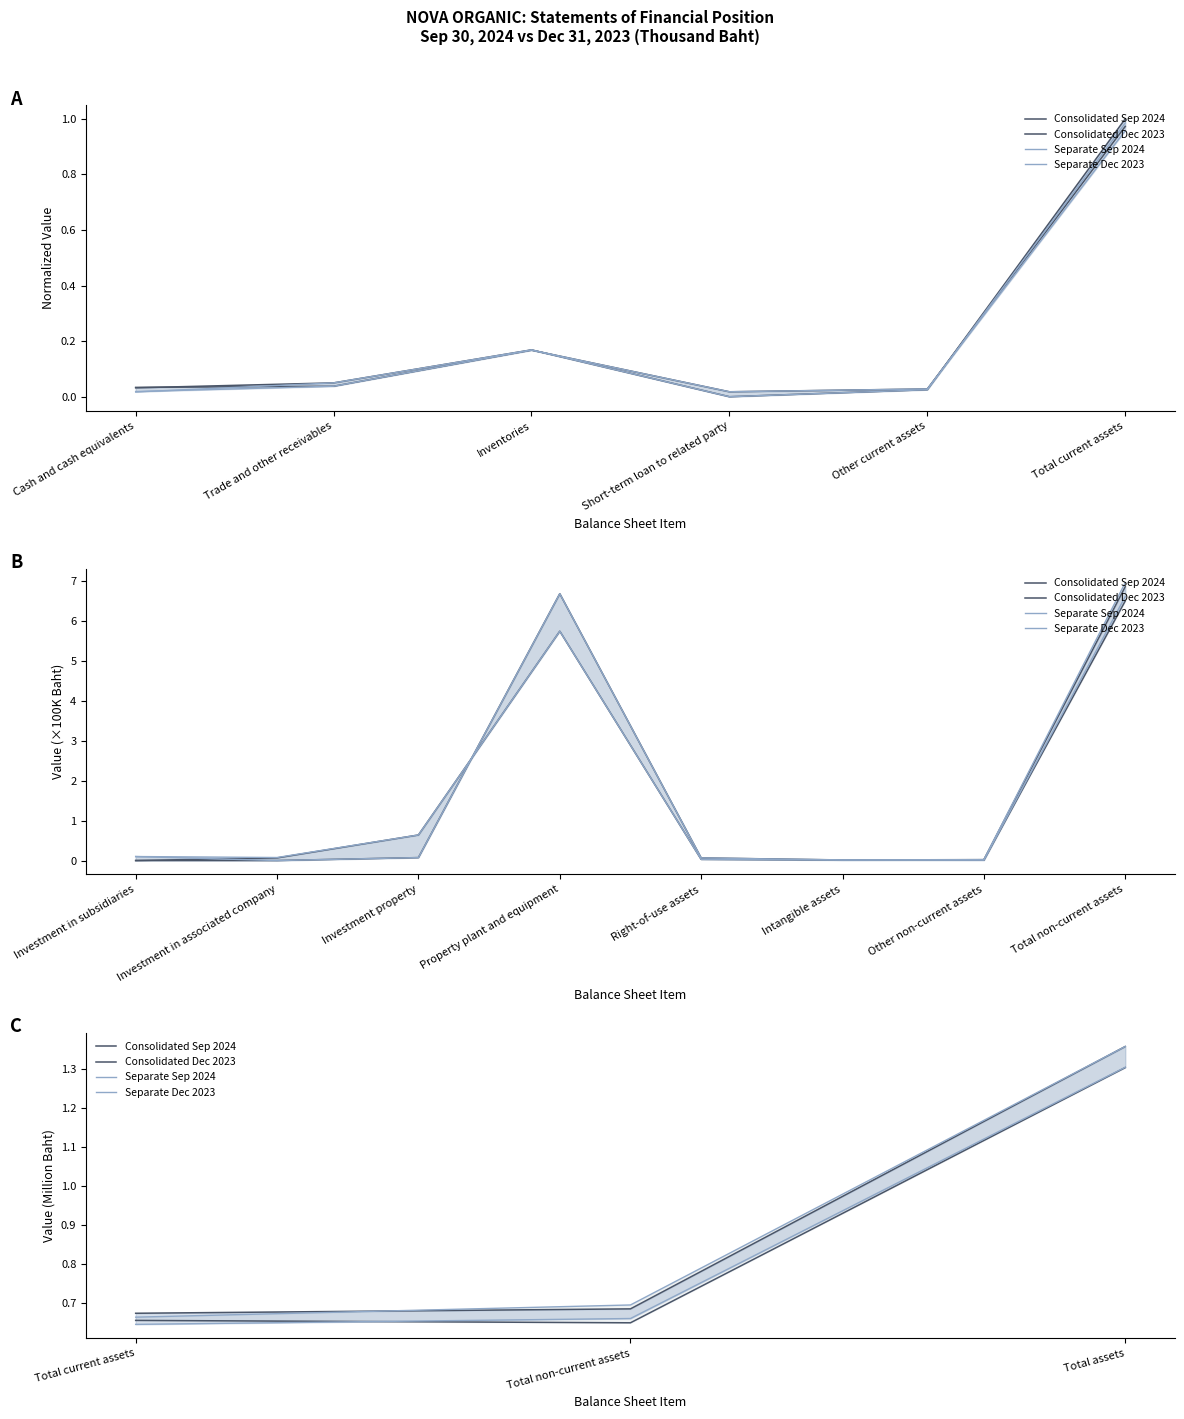

What is the average value of the Separate Sep 2024 series?

0.9